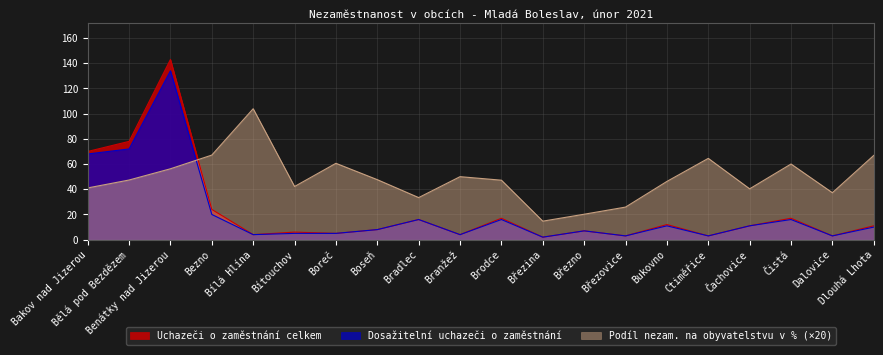

What is the sum of all Podíl nezam. na obyvatelstvu v % values?

972.7